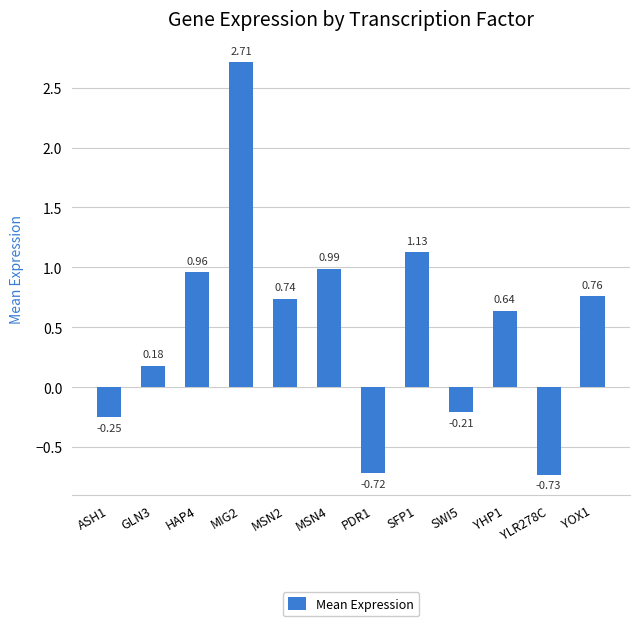

Rank the categories by value from highest to lowest.

MIG2, SFP1, MSN4, HAP4, YOX1, MSN2, YHP1, GLN3, SWI5, ASH1, PDR1, YLR278C